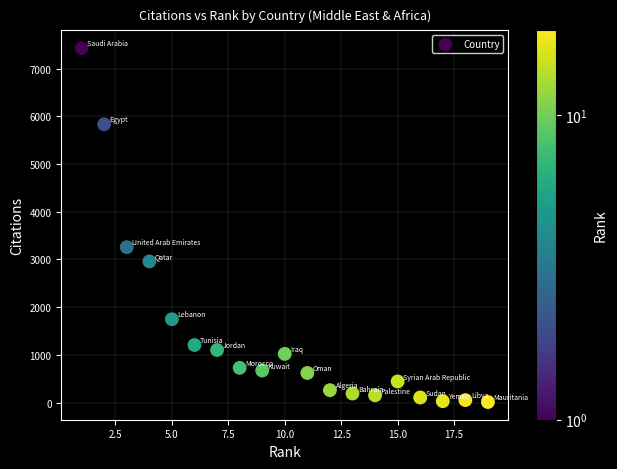

What Y value in the scatter plot is closest to 3720?

3257